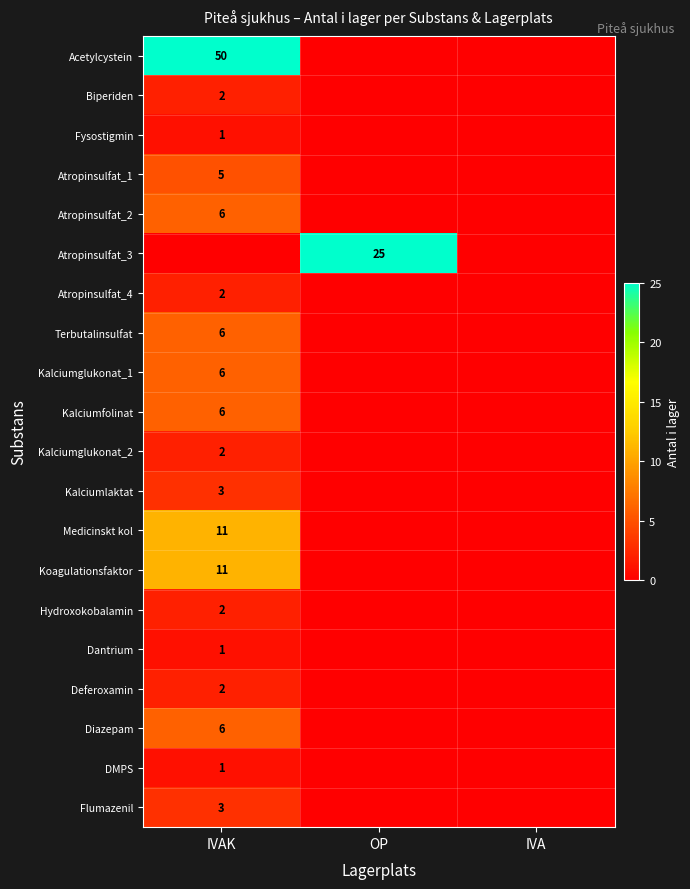

True or false: Koagulationsfaktor has a value of 11 at IVAK.

True